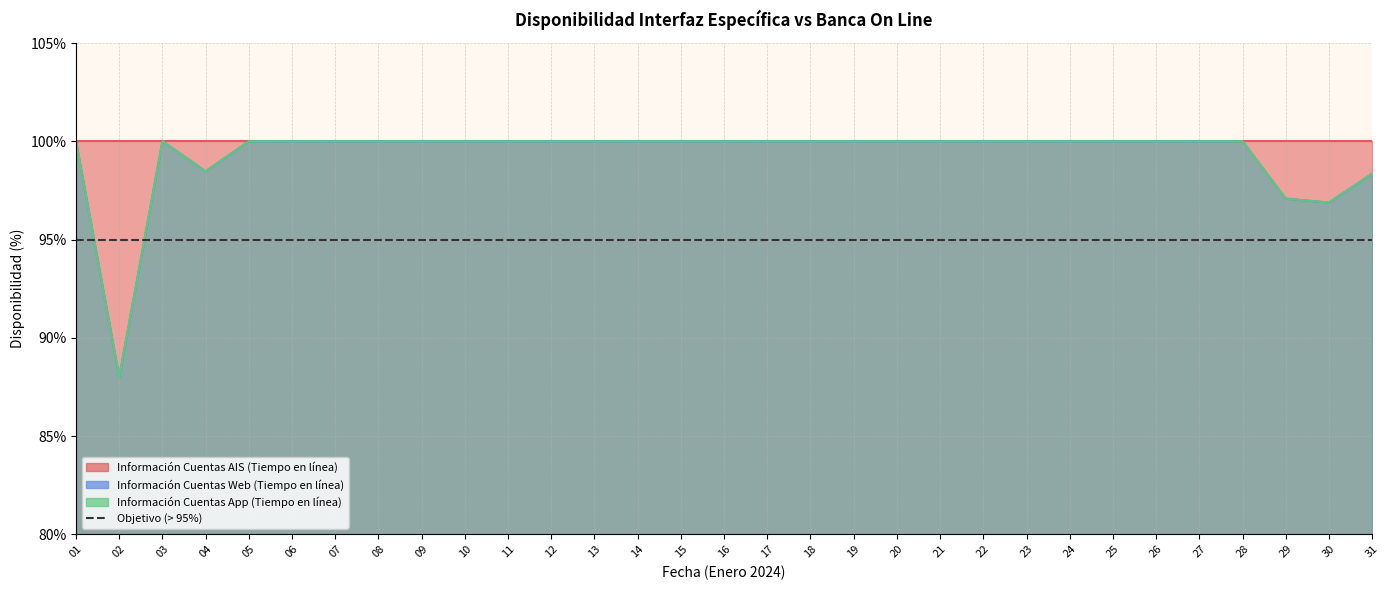

What is the value of the Información Cuentas Web (Tiempo en línea) point at the 4th from the left?

98.5